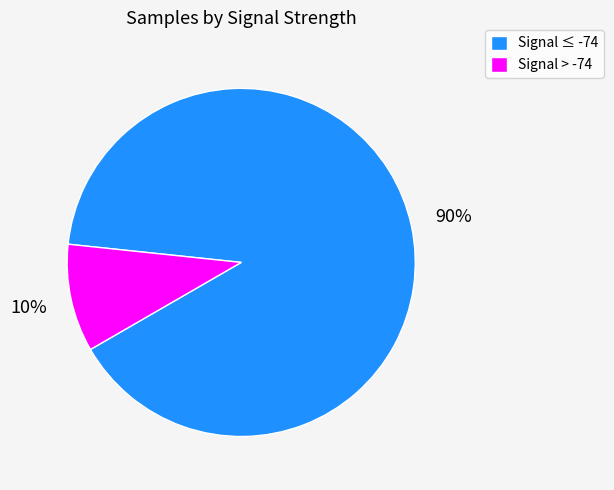

Is there any slice that represents more than half of the pie?

Yes